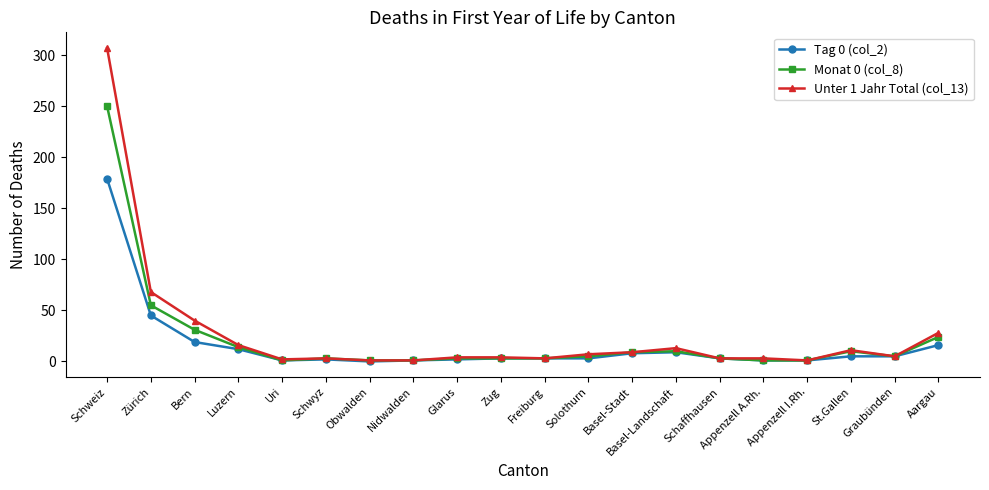

What are all the series names shown in the legend?

Tag 0 (col_2), Monat 0 (col_8), Unter 1 Jahr Total (col_13)